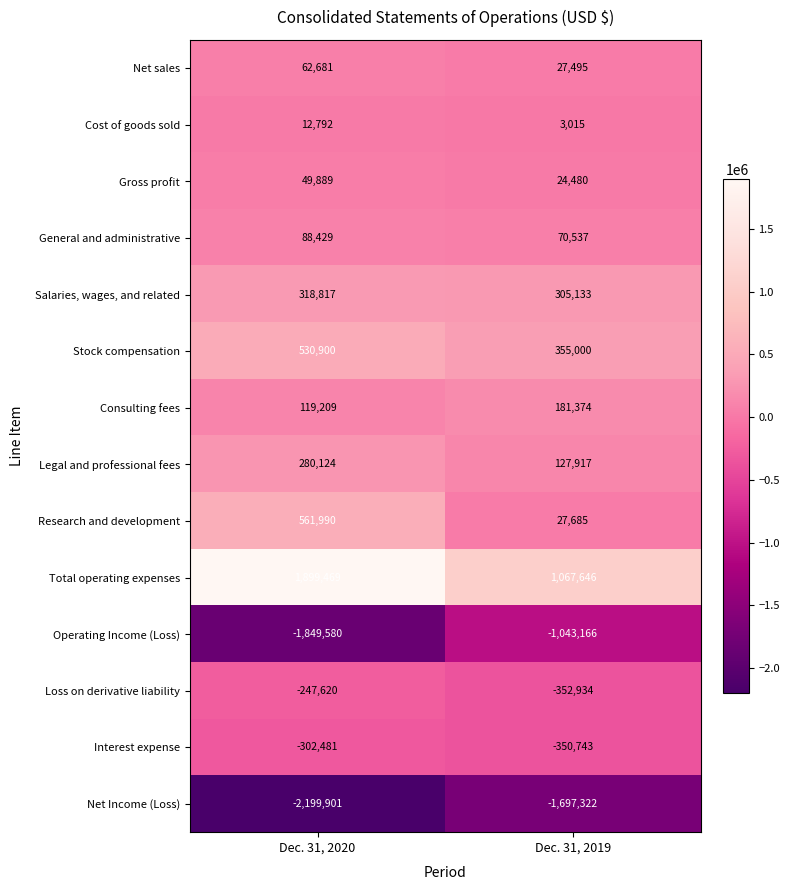

Which series has the largest total across all categories?

Total operating expenses